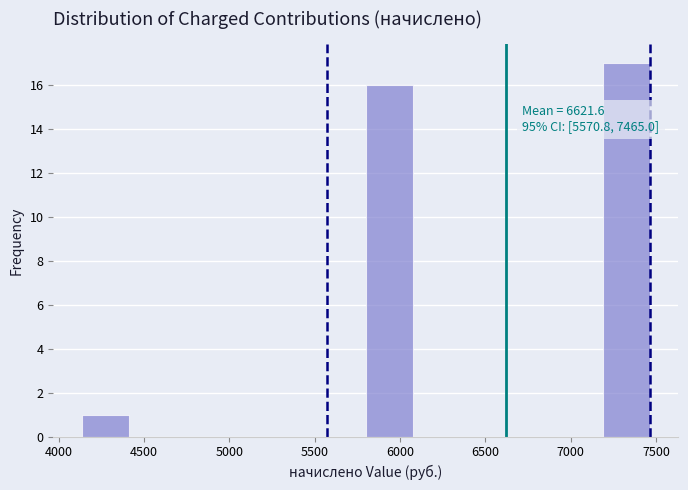

Which range on the x-axis has the tallest bar?

7200 to 7450